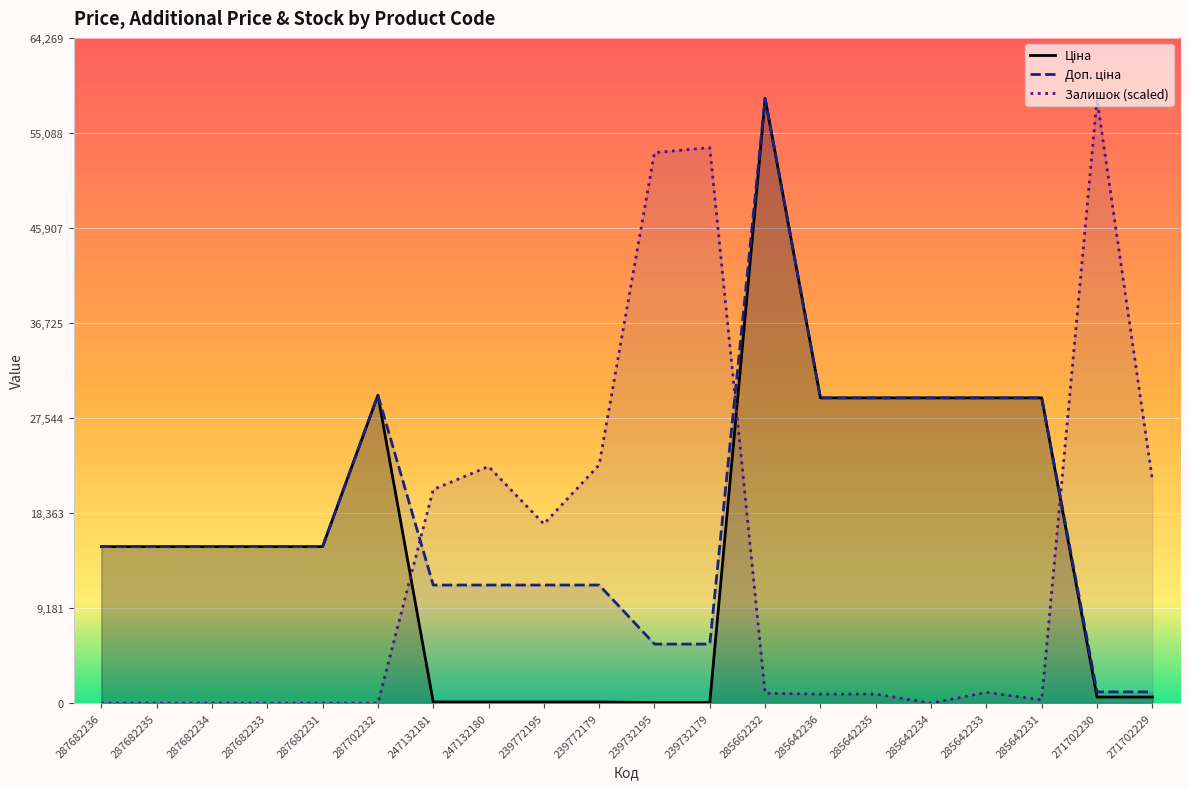

What is the greatest value displayed?

58426.5